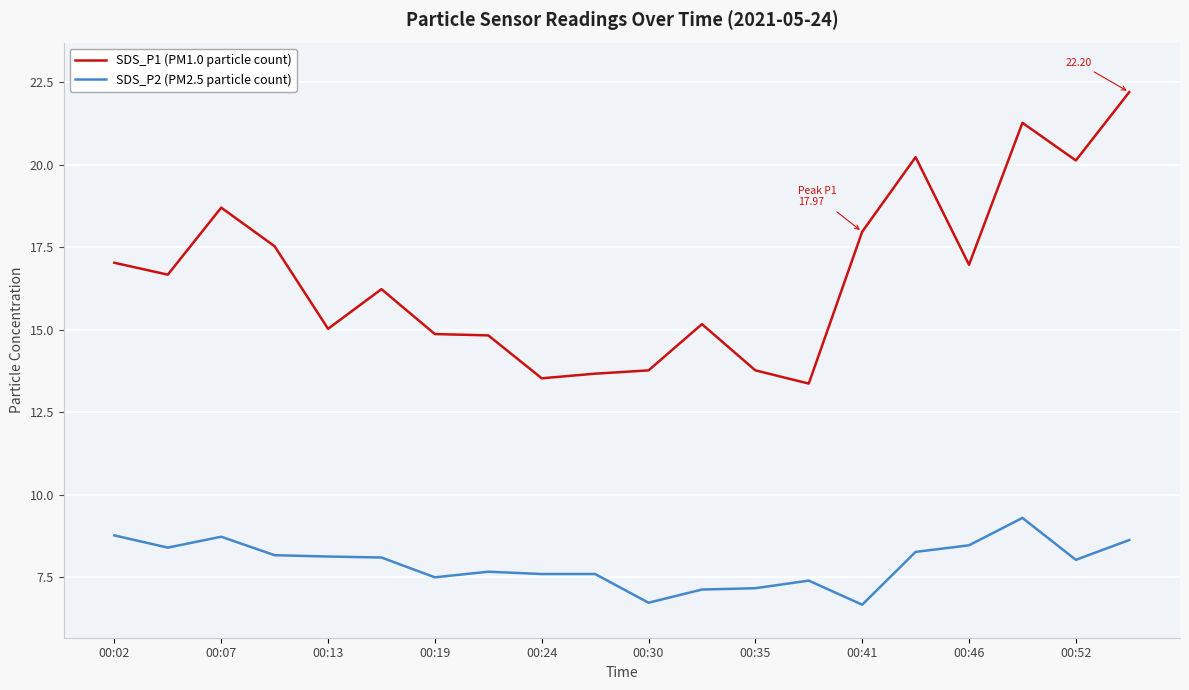

Which series has the largest range (max minus min)?

SDS_P1 (PM1.0 particle count)